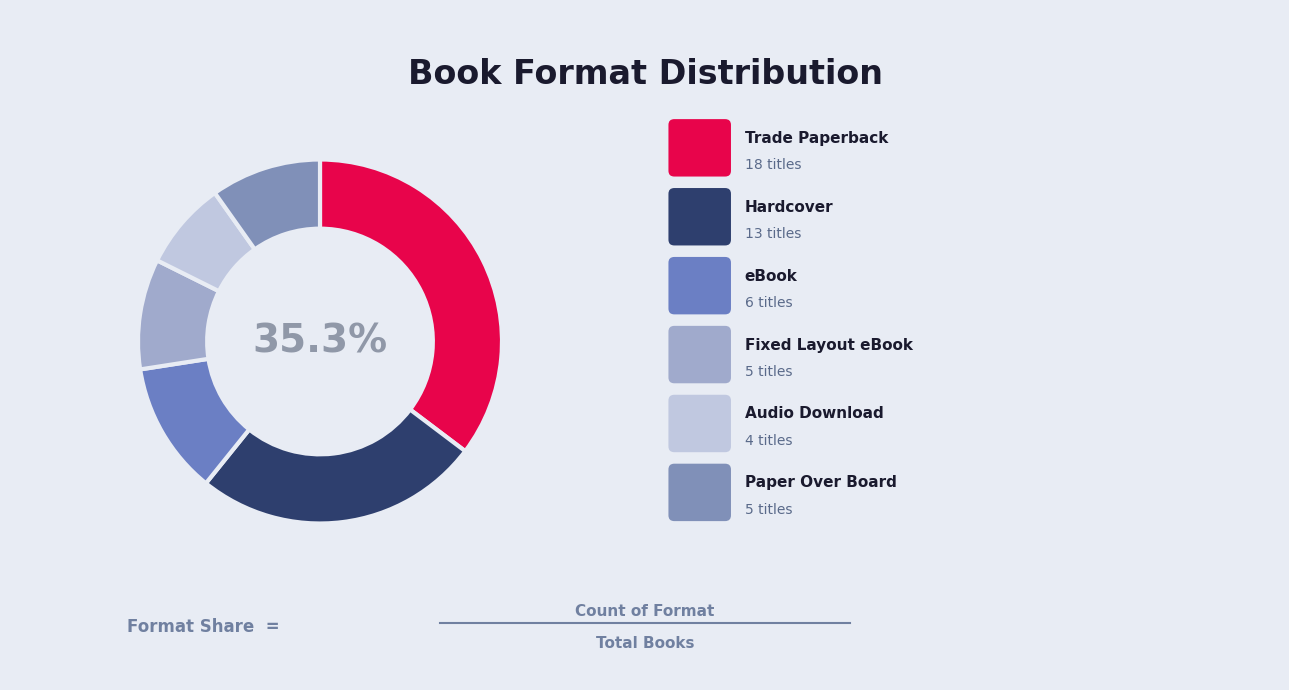

Which category has the smallest portion of the pie?

Audio Download